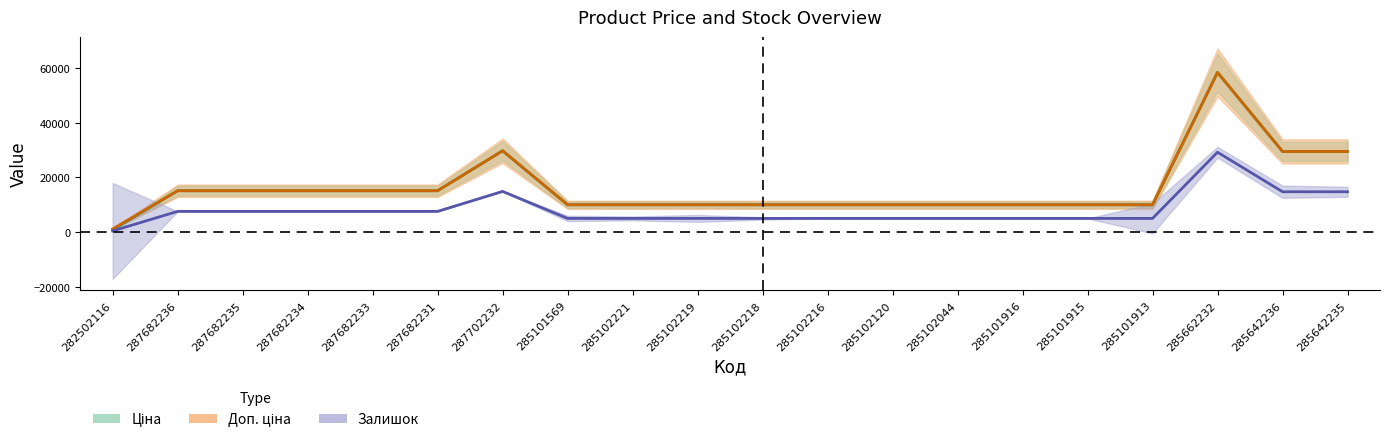

What is the approximate value of Доп. ціна at 285102044?

9975.0